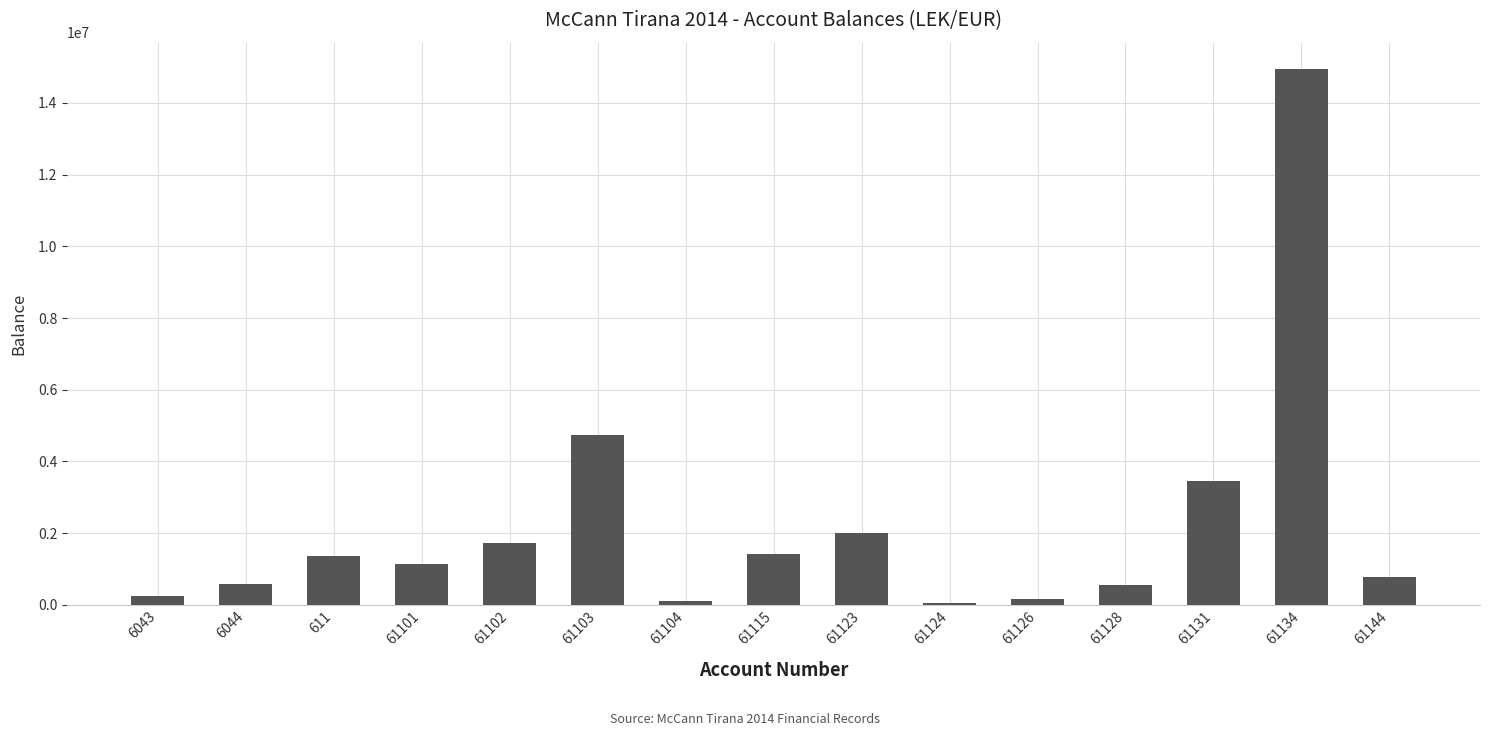

What is the label of the 15th bar from the right?

6043